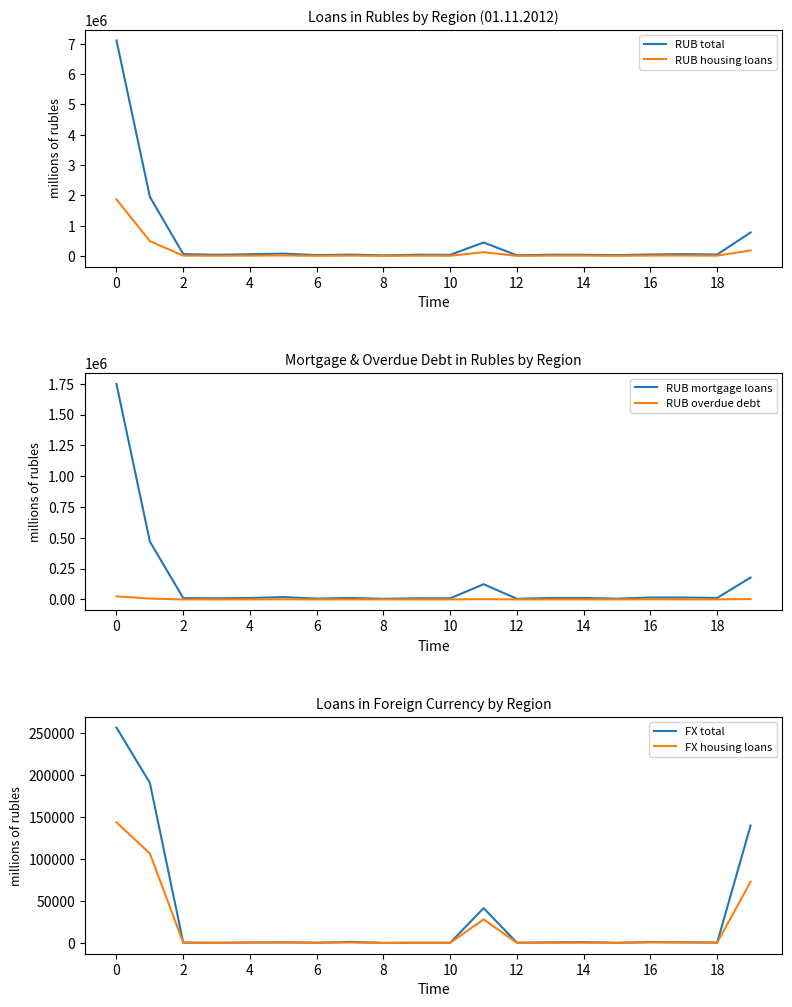

How many values in the RUB overdue debt series are below 87?

10